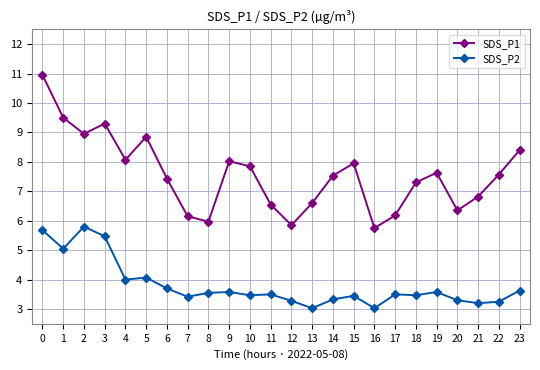

What is the maximum value for SDS_P2?

5.8